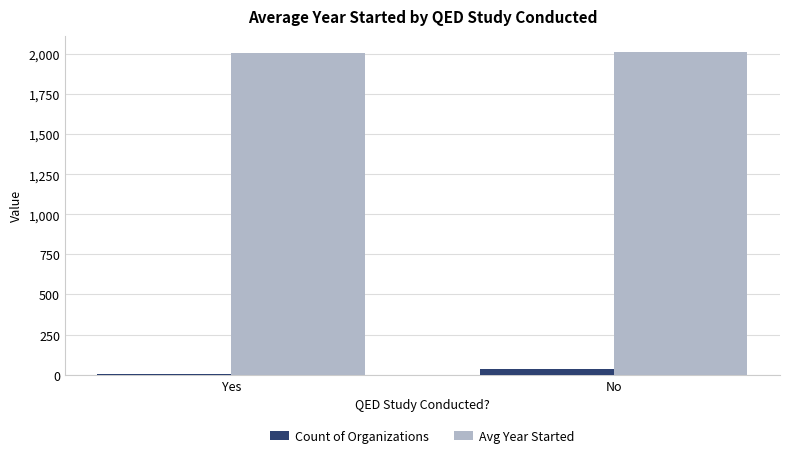

What is the maximum value shown in the chart?

2011.2